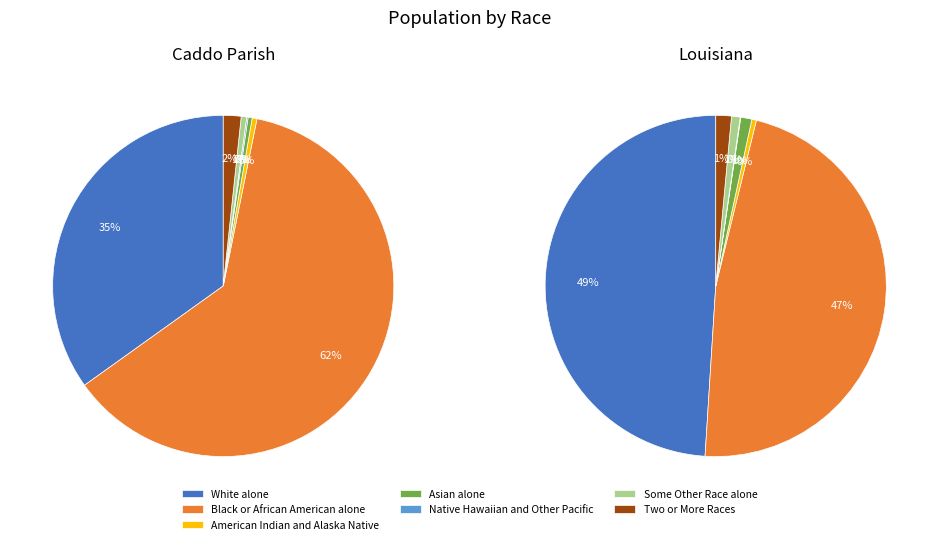

Do Some Other Race alone and American Indian and Alaska Native together represent more than half of the pie?

No